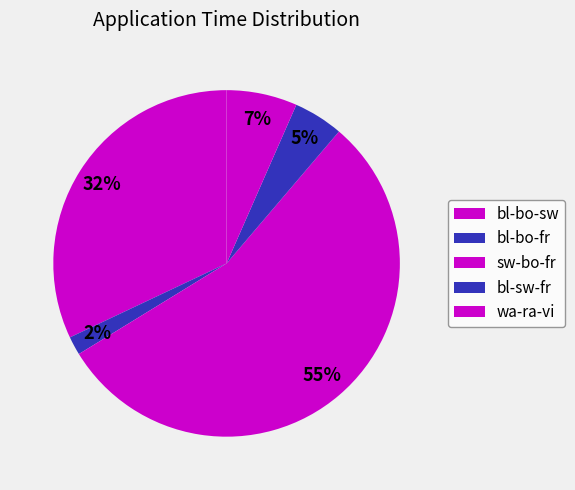

Which category accounts for the majority?

sw-bo-fr